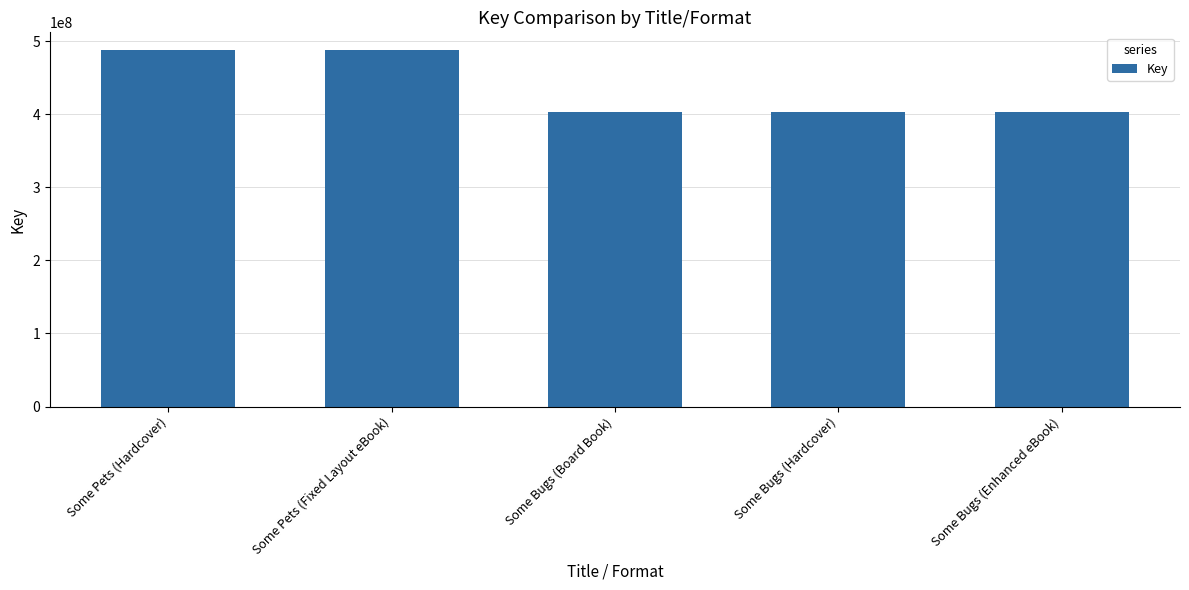

Between Some Bugs (Hardcover) and Some Pets (Fixed Layout eBook), which is larger?

Some Pets (Fixed Layout eBook)